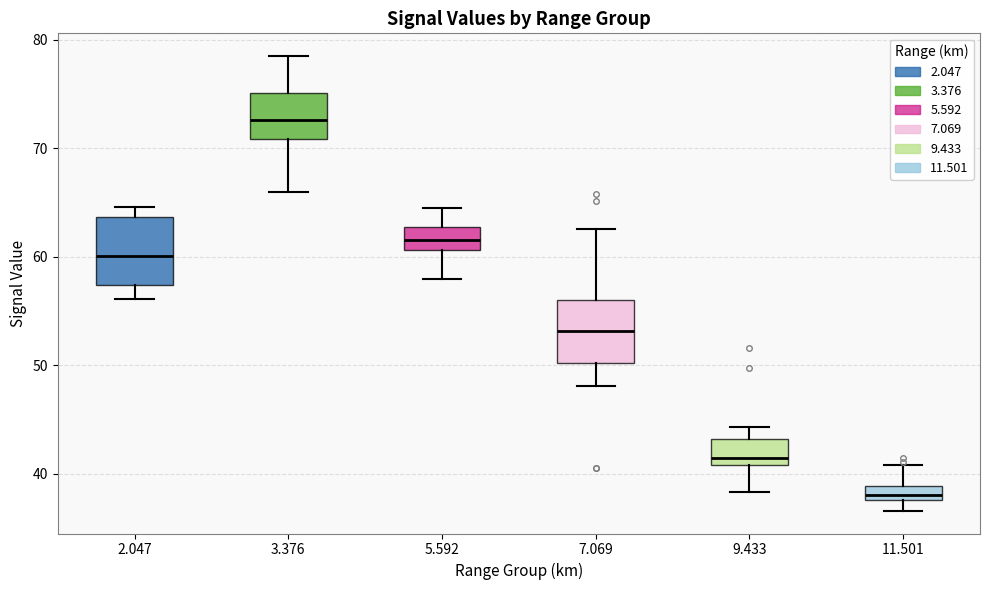

Which box has the highest median line?

3.376